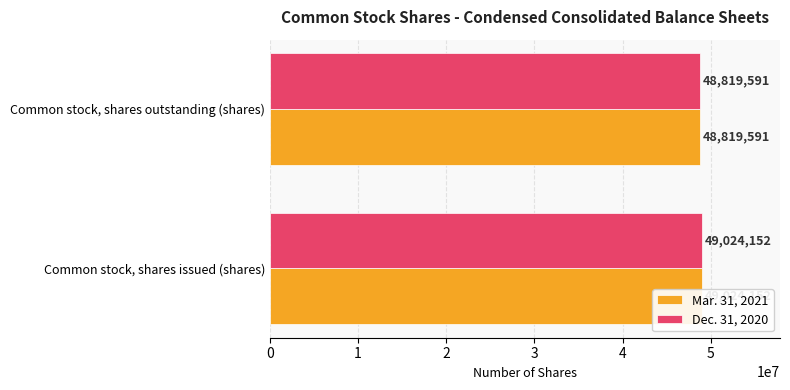

The value of Dec. 31, 2020 at Common stock, shares issued (shares) is 23761806. True or false?

False